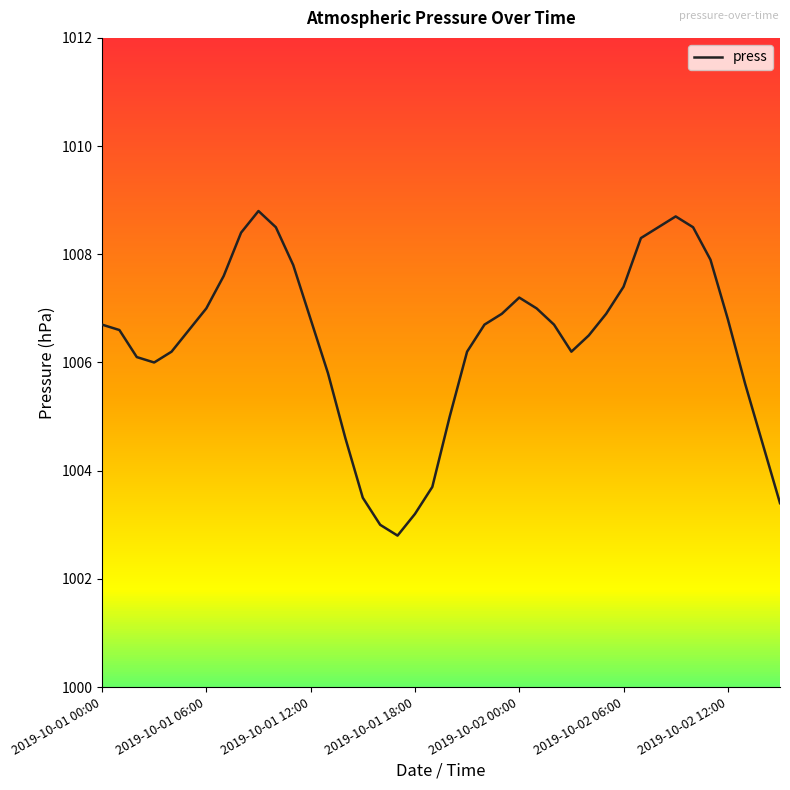

What is the difference between the maximum and minimum values?

6.0